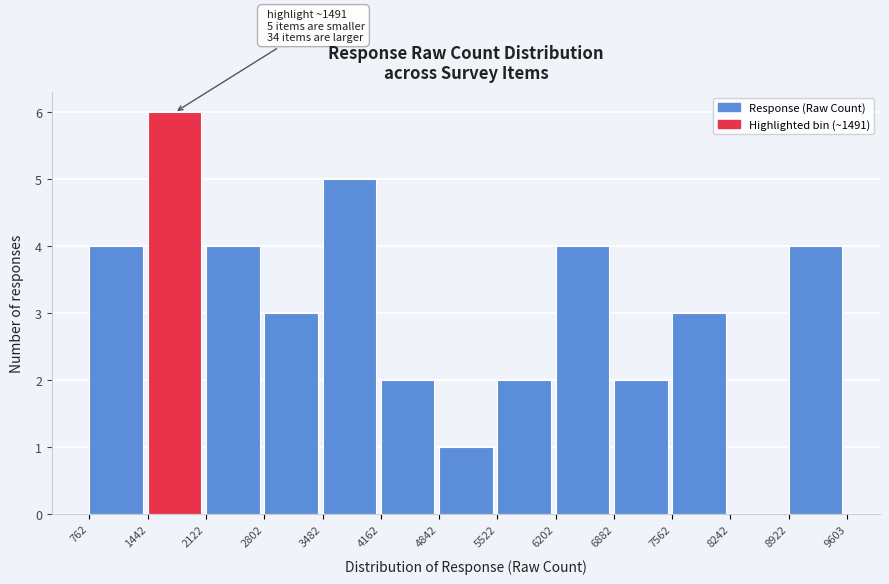

Which range on the x-axis has the tallest bar?

1442 to 2122